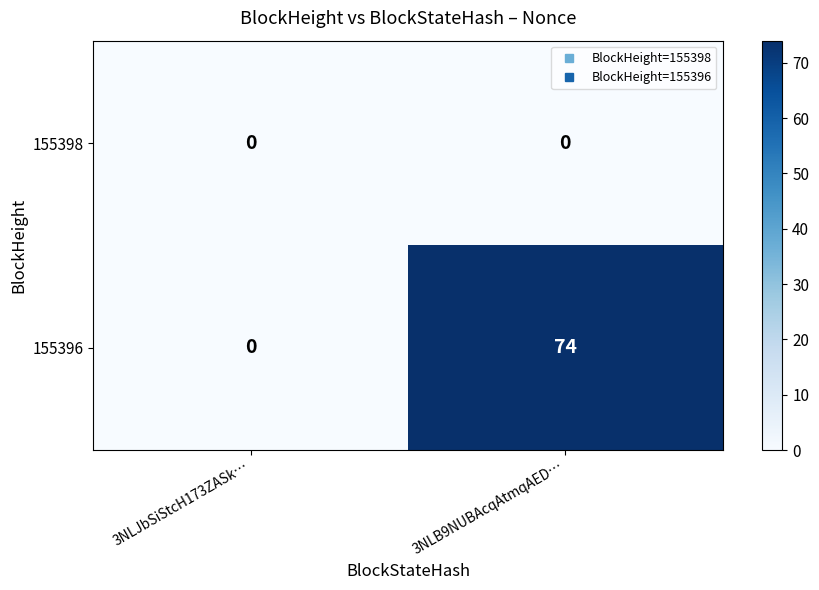

Rank the series by their average value, from lowest to highest.

155398, 155396